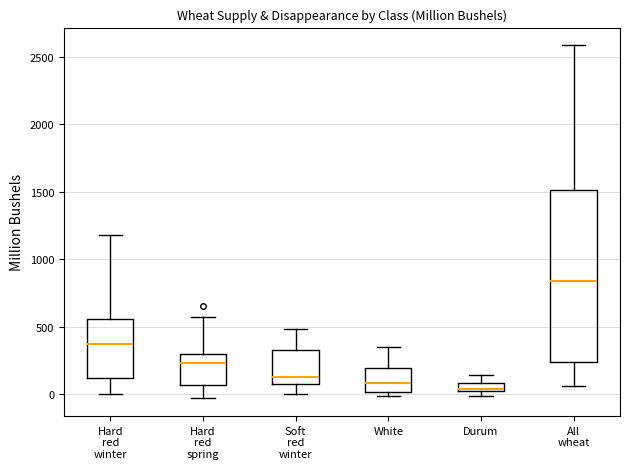

Where is the upper edge of the box for Soft red winter on the y-axis? The values are not printed on the chart, so give them approximately, as read against the axis.

350